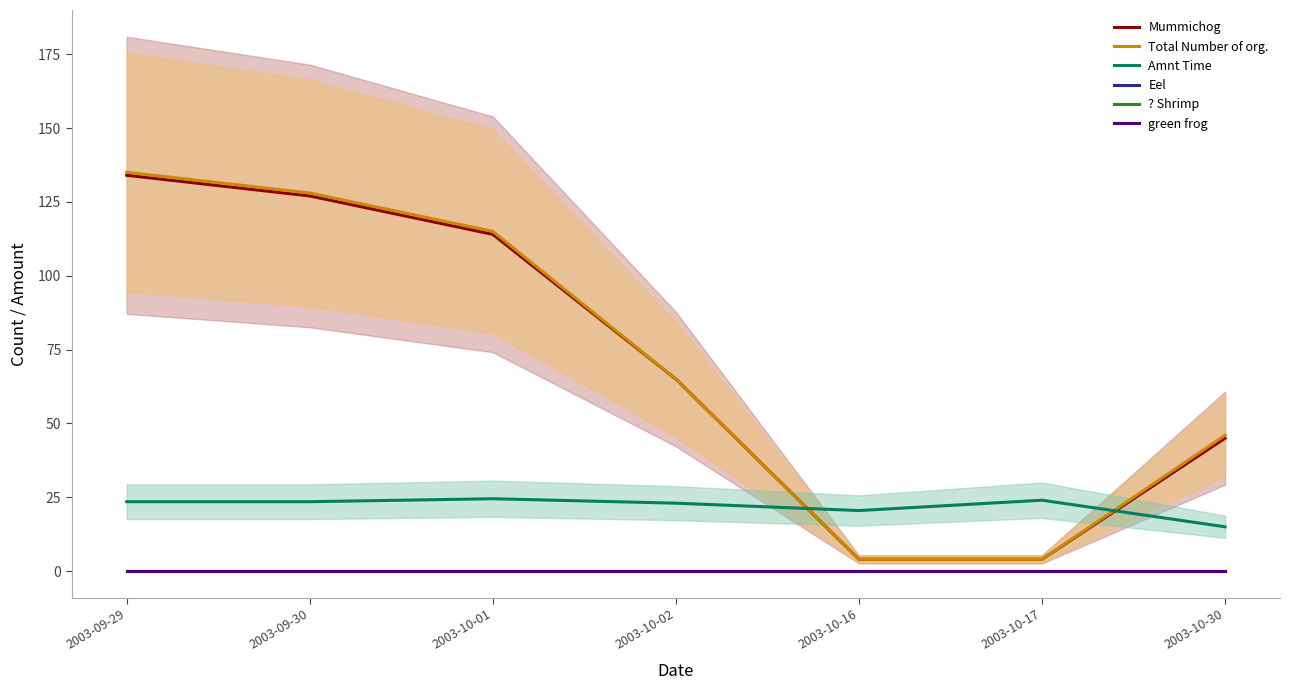

True or false: Mummichog and Eel intersect in this chart.

False